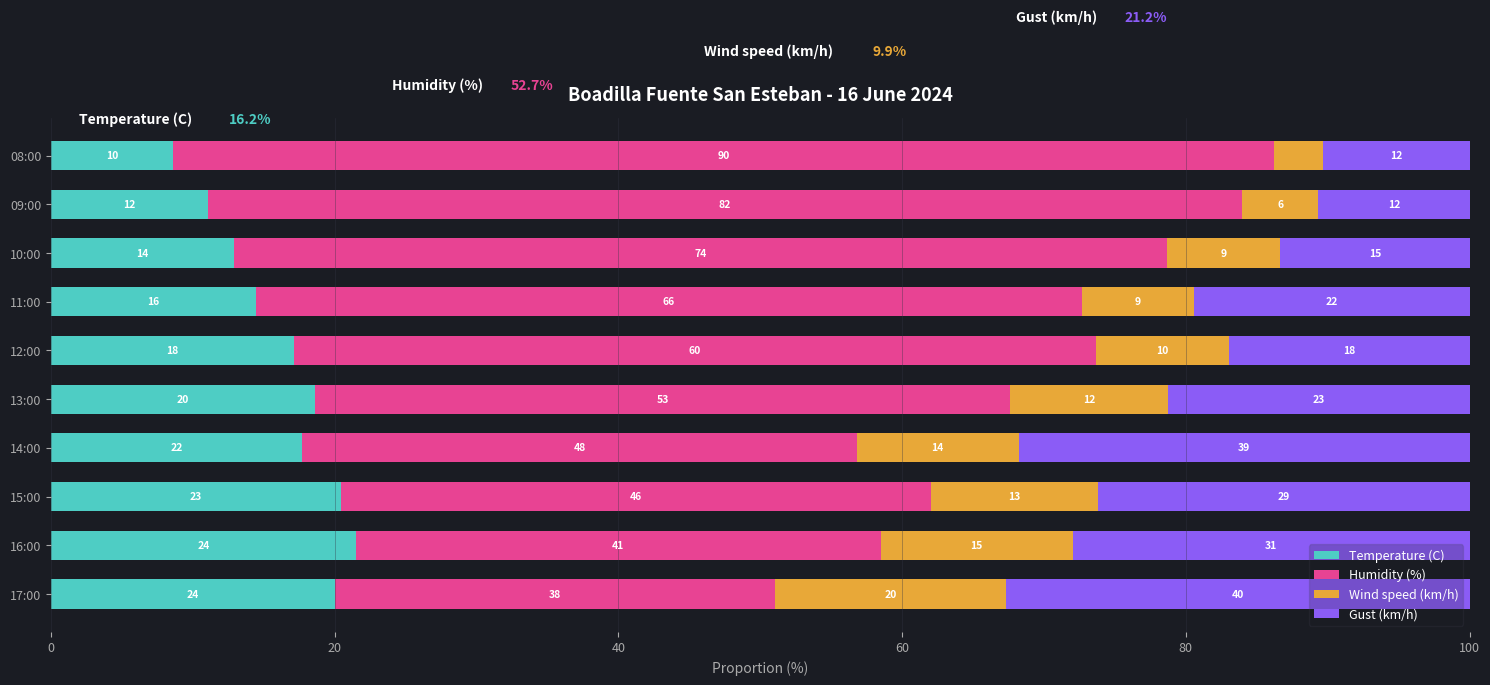

What are all the series names shown in the legend?

Temperature (C), Humidity (%), Wind speed (km/h), Gust (km/h)